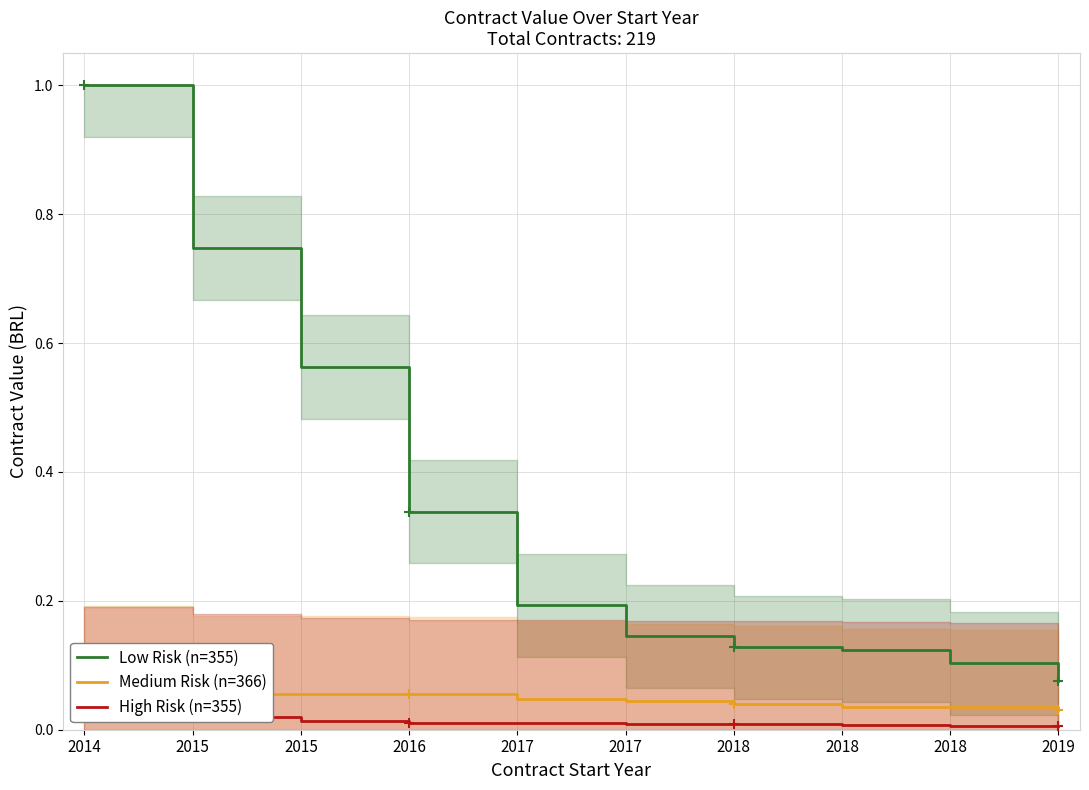

Which series reaches the maximum Y coordinate?

Low Risk (n=355)